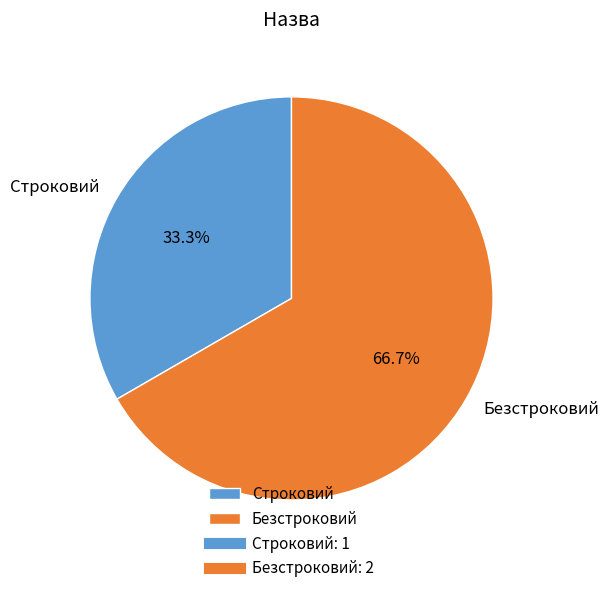

Which category has the smallest portion of the pie?

Строковий